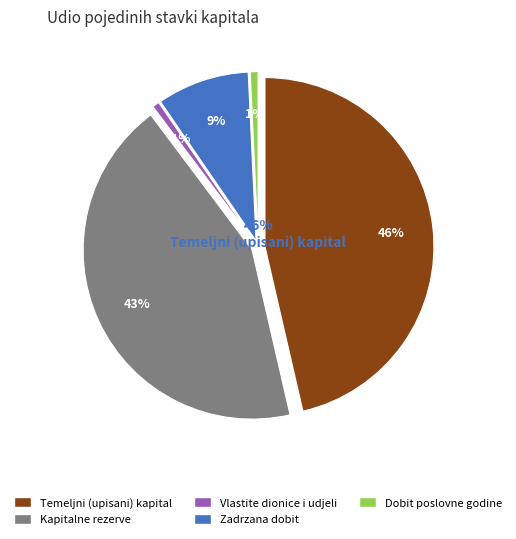

Which has a higher value, Temeljni (upisani) kapital or Zadržana dobit?

Temeljni (upisani) kapital